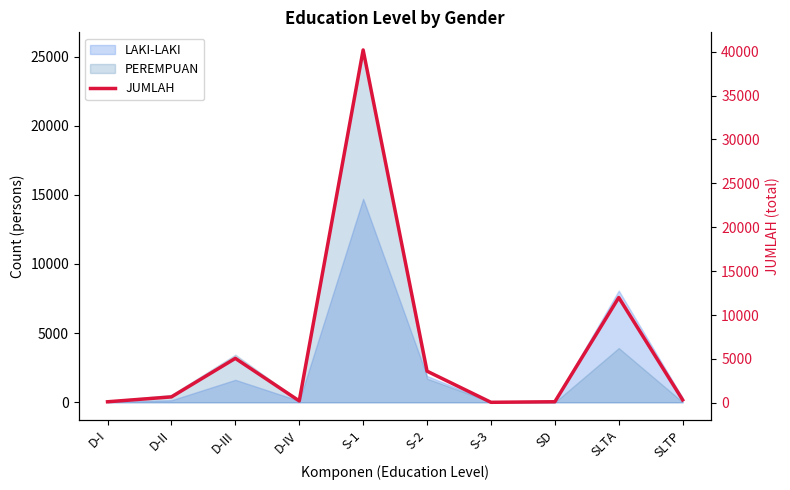

What is the ratio of the value at SLTA to the value at S-1?

0.3